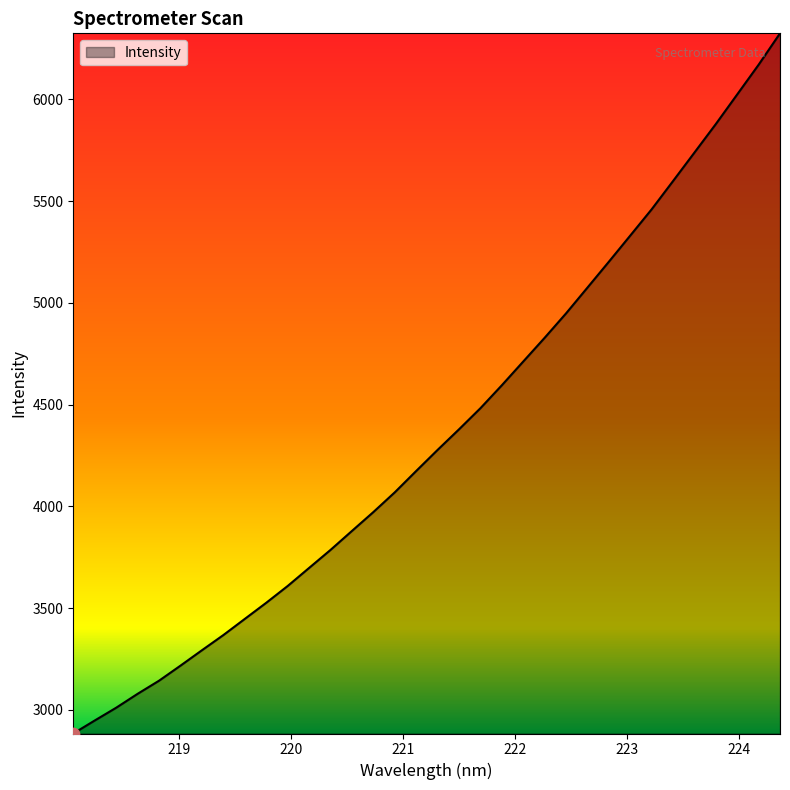

What is the maximum value shown in the chart?

6324.8